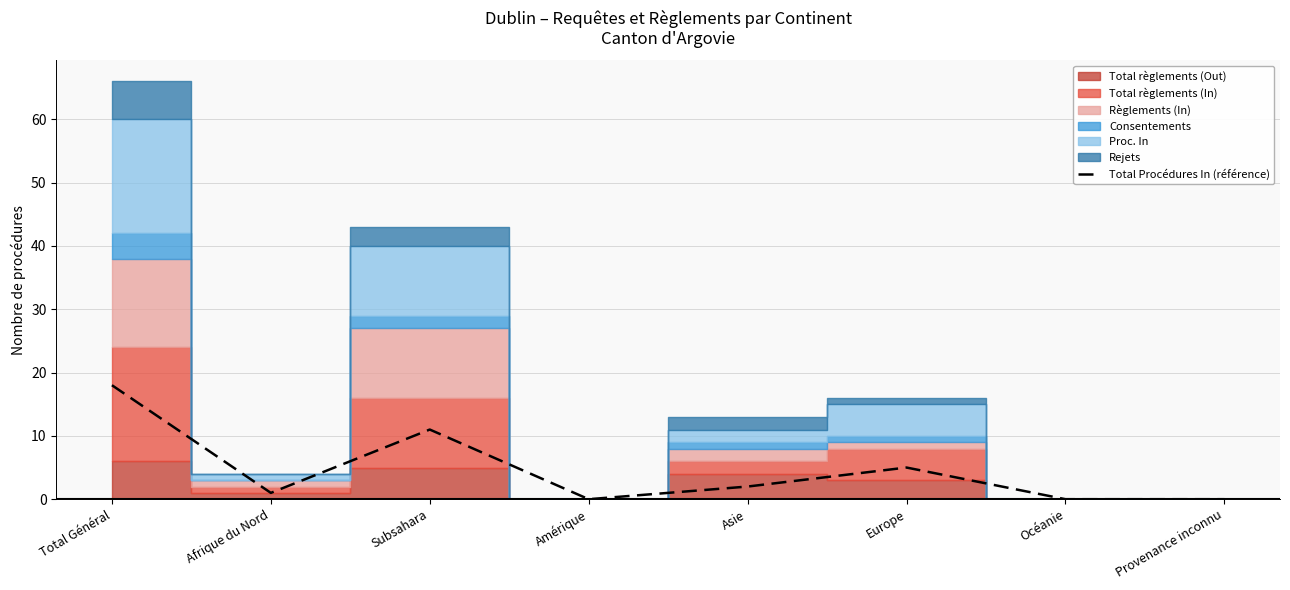

What is the label of the 4th point from the right?

Asie